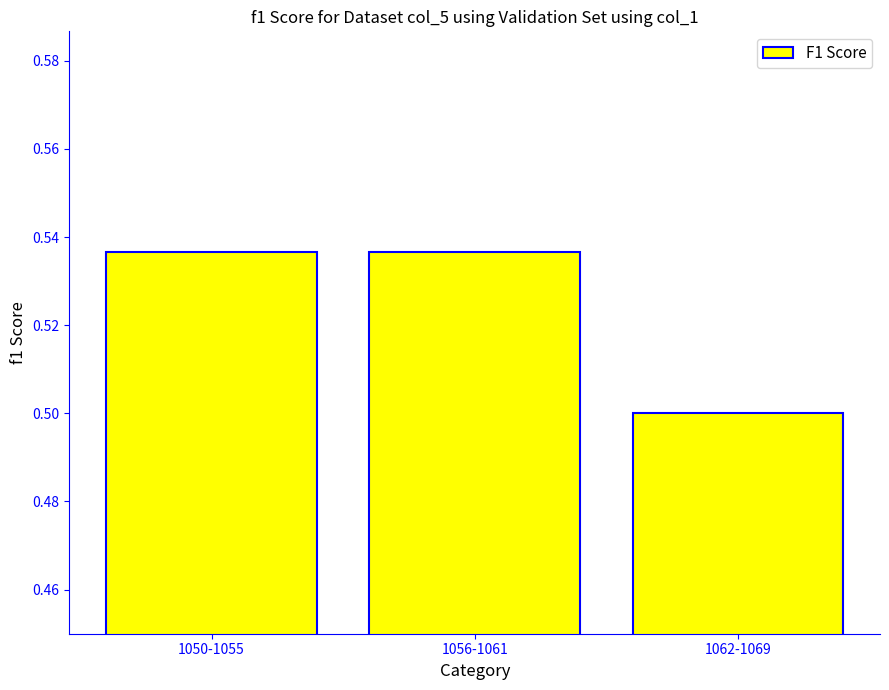

Is it true that the value at 1050-1055 is 0.5?

True